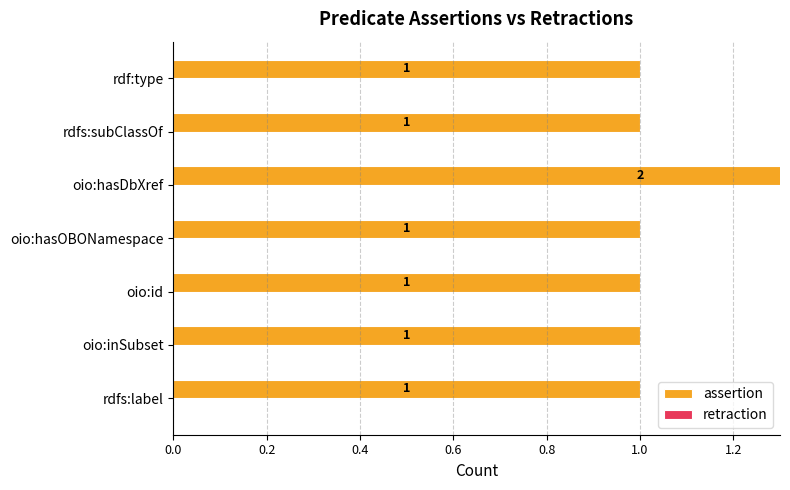

What is the approximate value of retraction at 0.0?

0.3